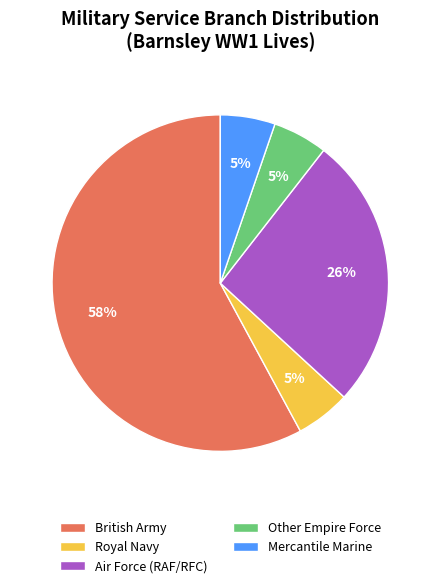

Do Mercantile Marine and Royal Navy together represent more than half of the pie?

No